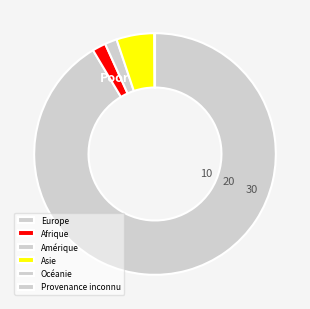

To the nearest percent, what portion does Asie represent?

5%